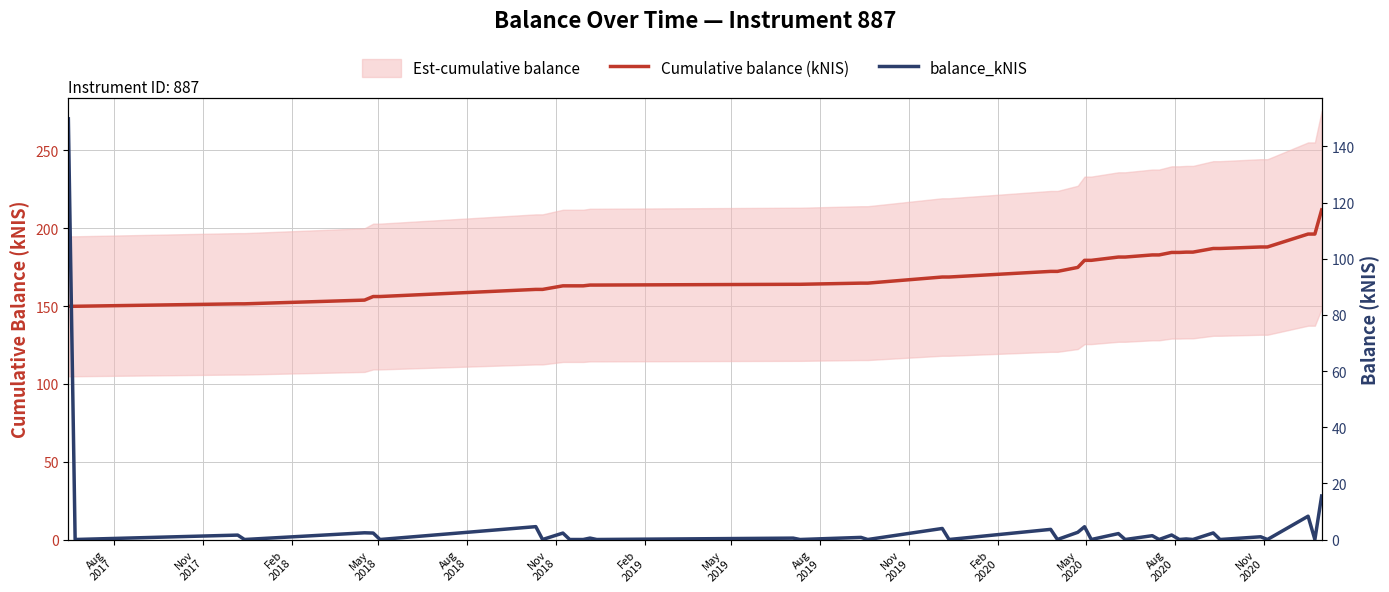

Is this an area chart (filled region under the line)?

No